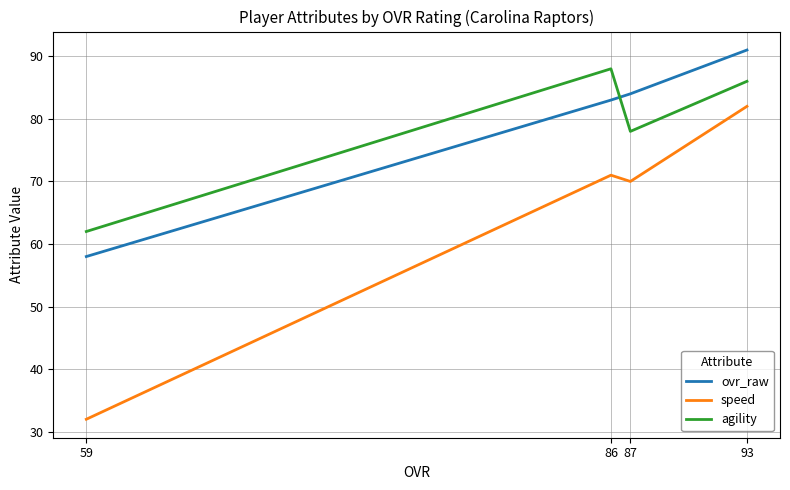

How many lines are shown in the chart?

3